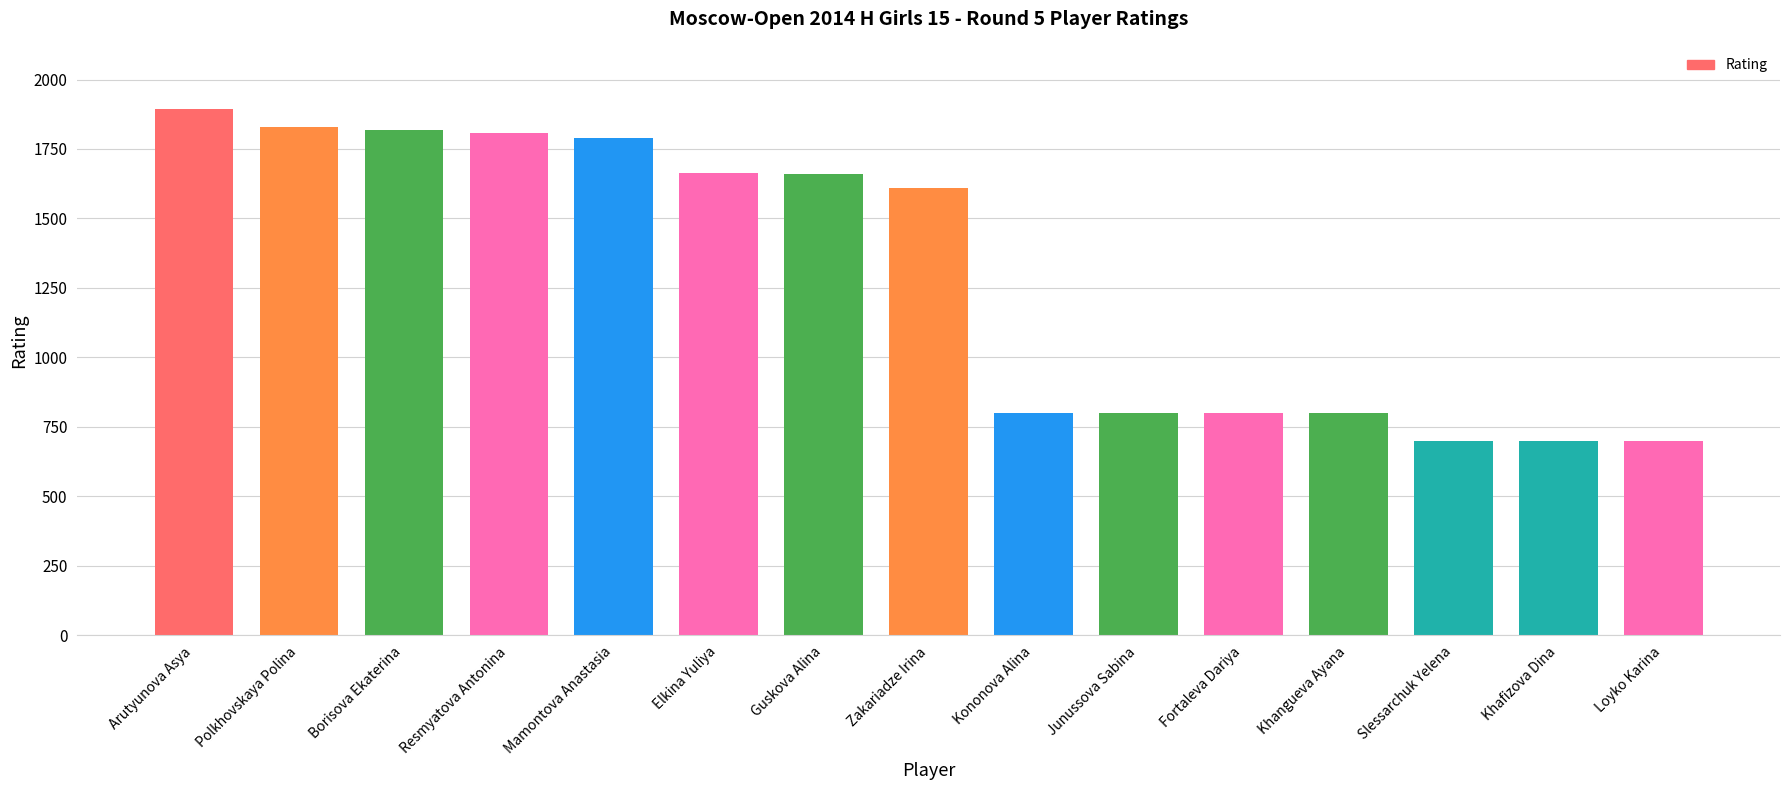

Is it true that the value at Khangueva Ayana is 534?

False